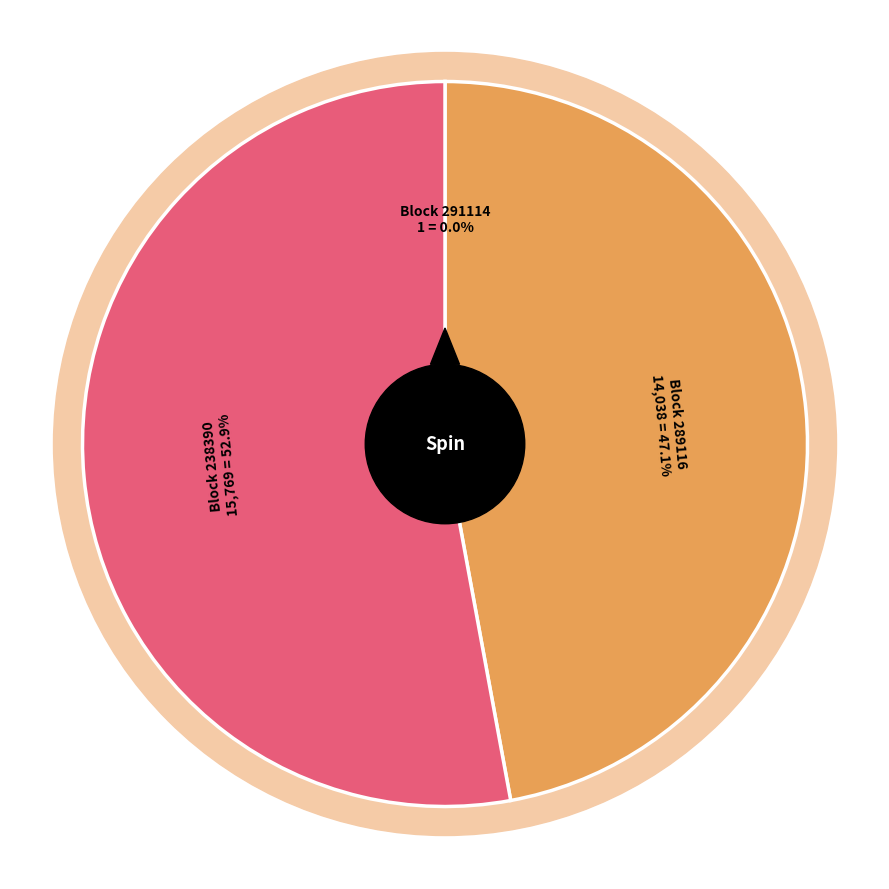

Which category accounts for the majority?

238390